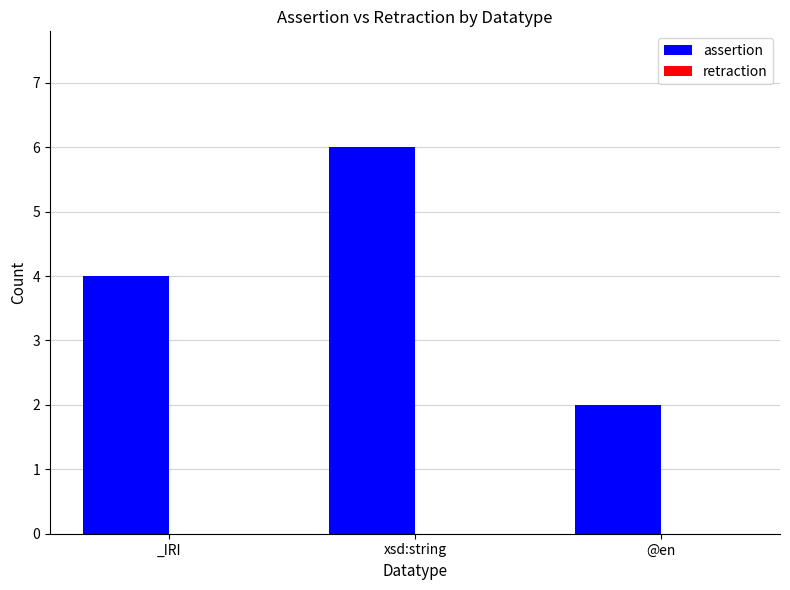

What is the label of the 2nd bar from the left?

xsd:string